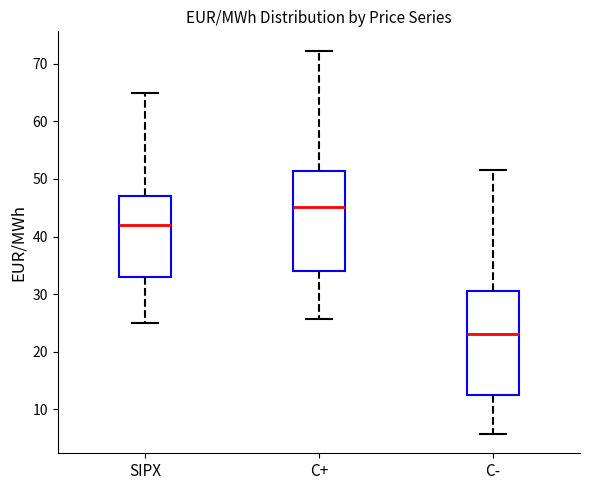

Where does the median line of the box for C+ sit on the y-axis? The values are not printed on the chart, so give them approximately, as read against the axis.

45